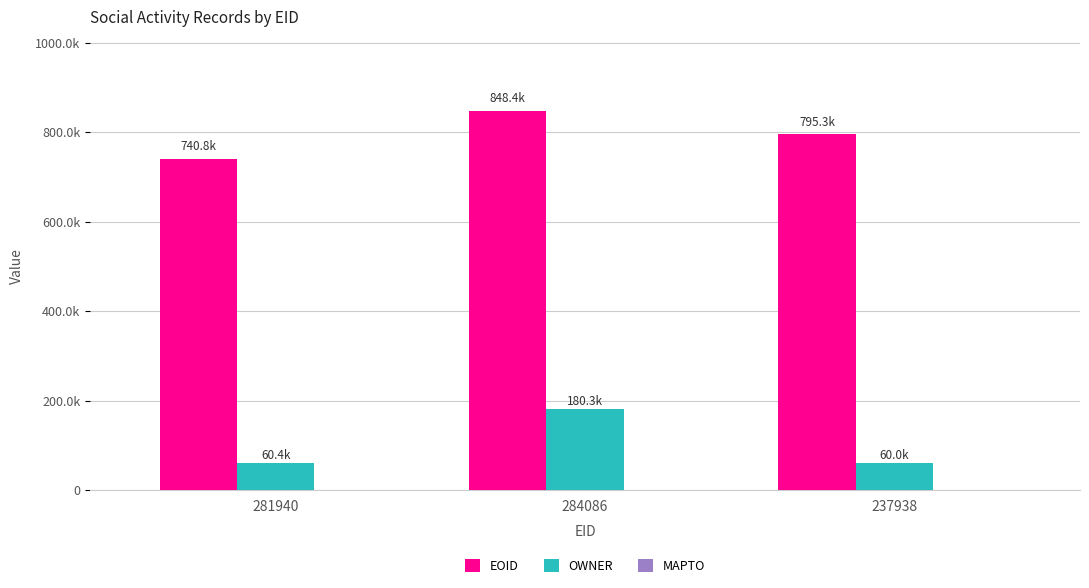

Reading right to left, list all the values displayed in this chart.

EOID: 795277	848375	740803
OWNER: 60050	180293	60414
MAPTO: 0	0	0